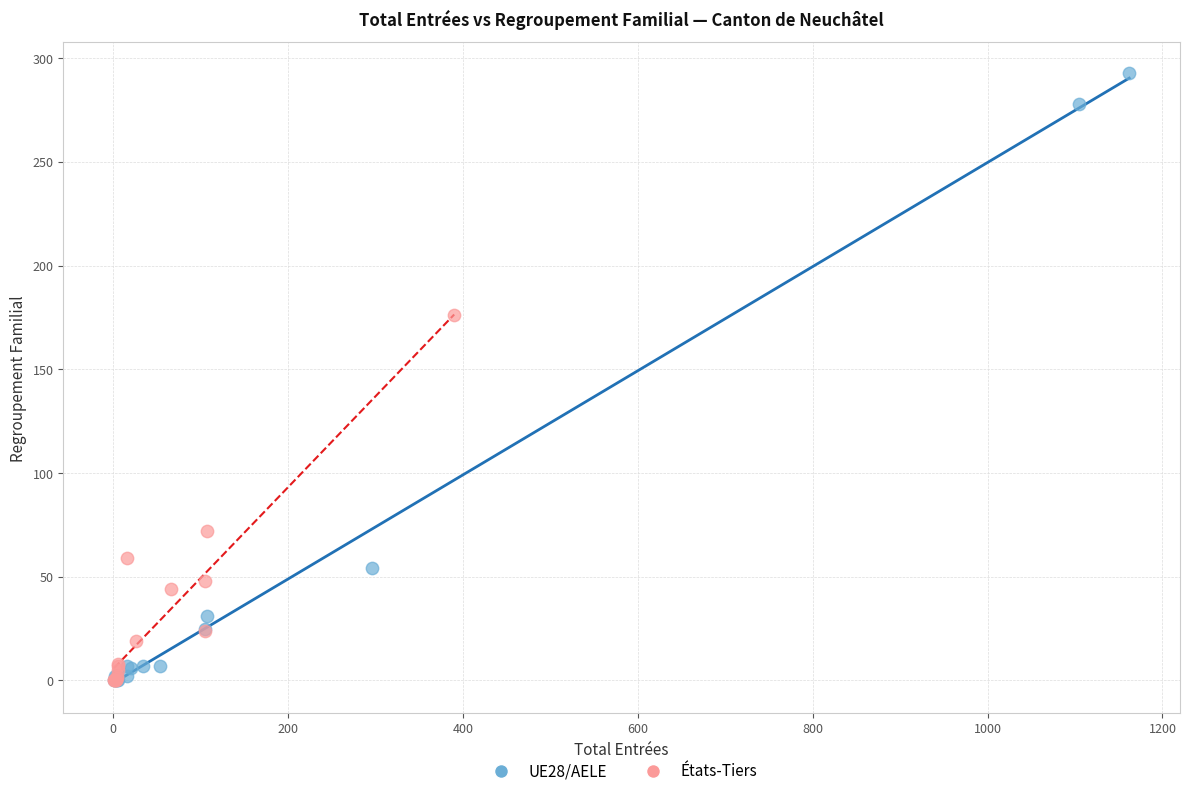

Which series has the largest Y range (max minus min)?

UE28/AELE